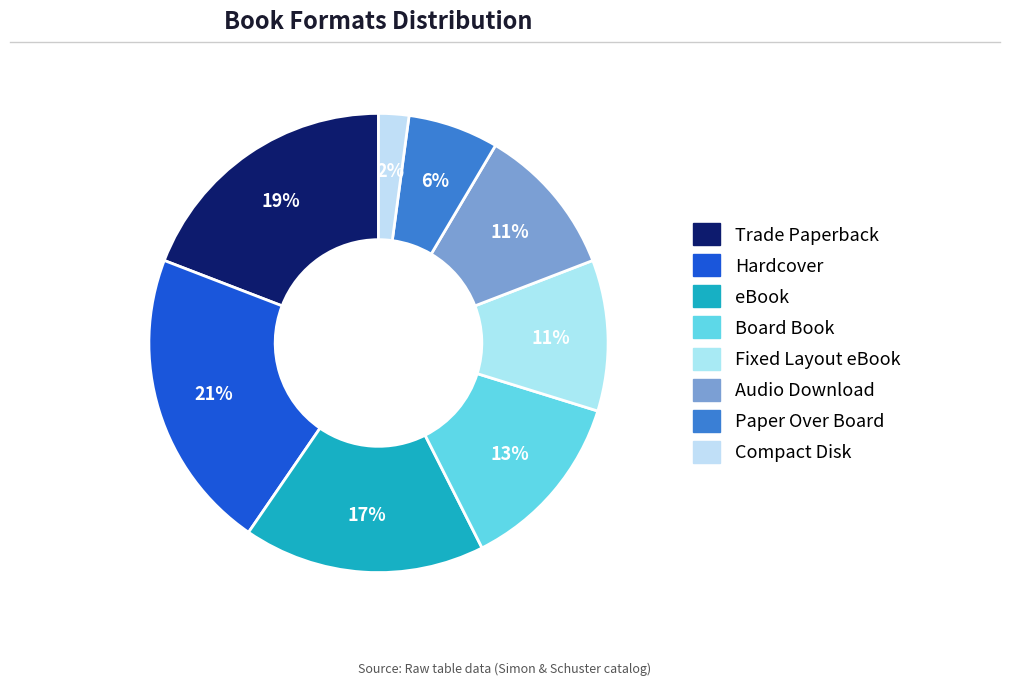

What is the largest slice in the pie chart?

Hardcover